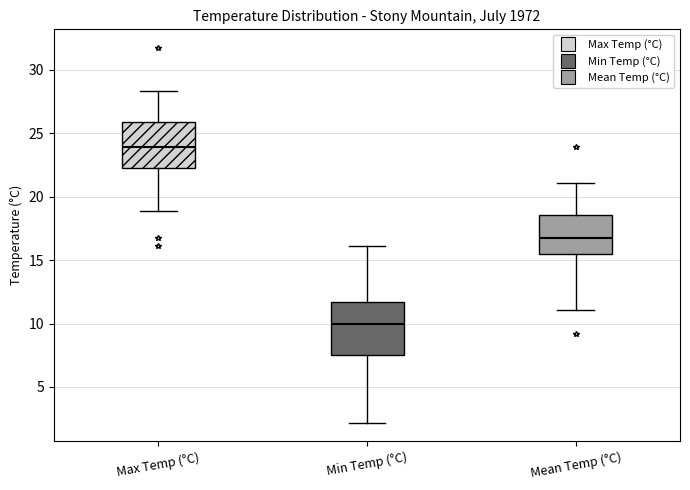

Comparing the boxes themselves (not the whiskers), which one is the tallest?

Min Temp (°C)